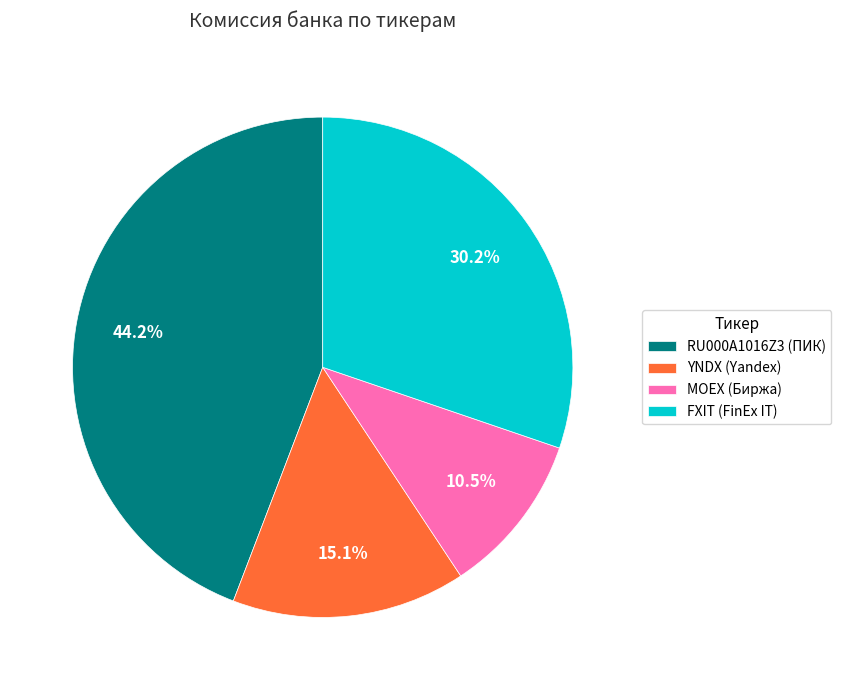

Which category has the smallest portion of the pie?

MOEX (Биржа)